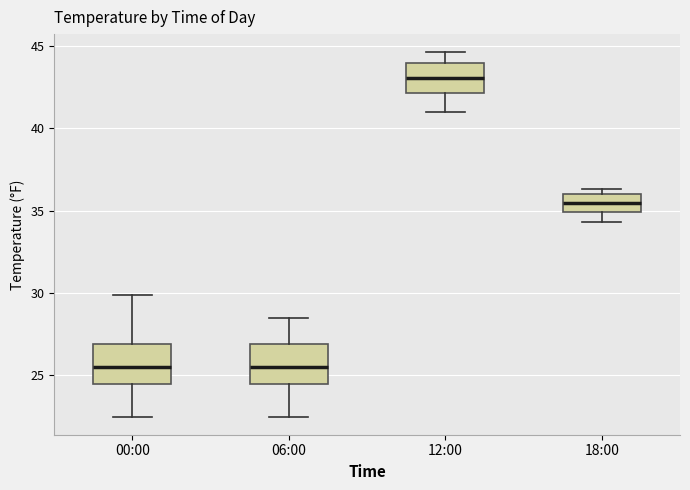

Which box has the highest median line?

12:00